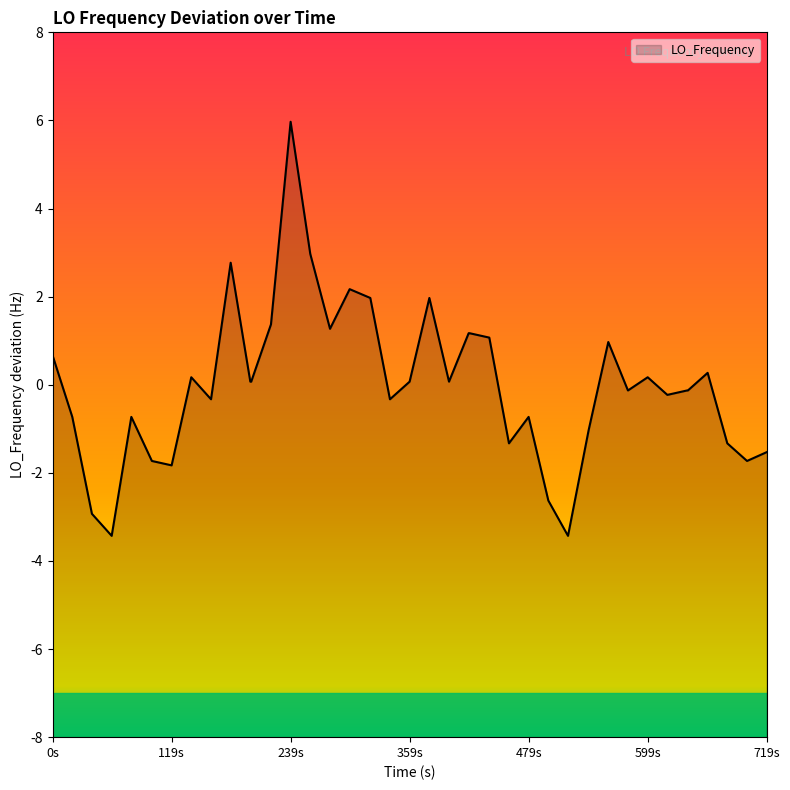

How many lines are shown in the chart?

1